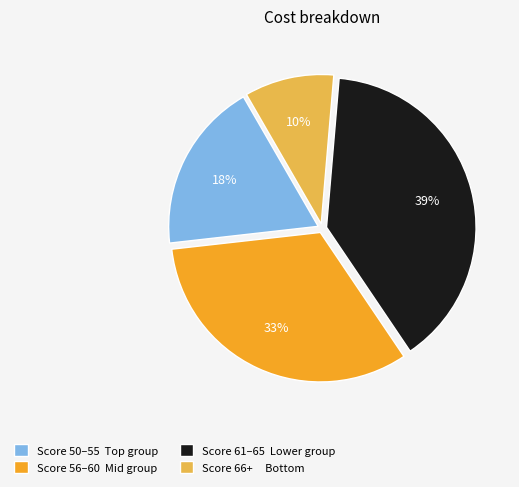

To the nearest percent, what portion does Score 61–65 Lower group represent?

39%